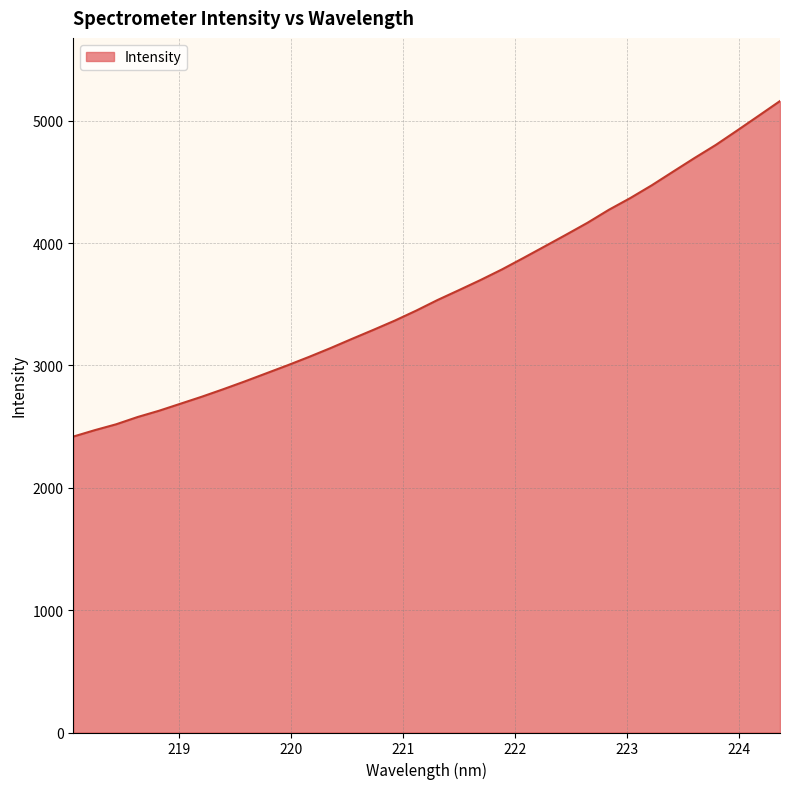

What is the greatest value displayed?

5160.3